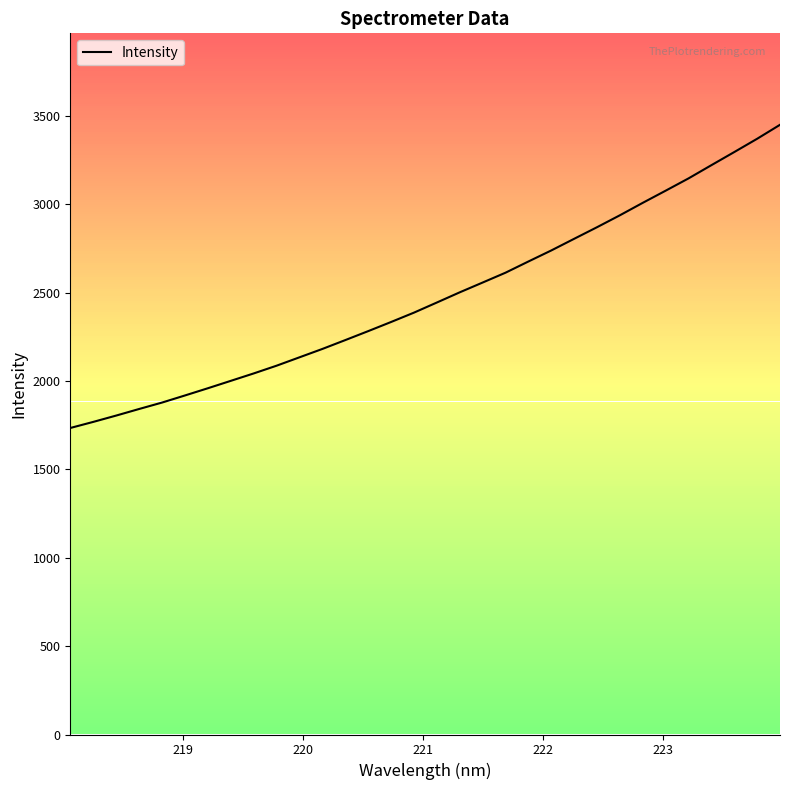

What is the minimum value shown in the chart?

1734.8